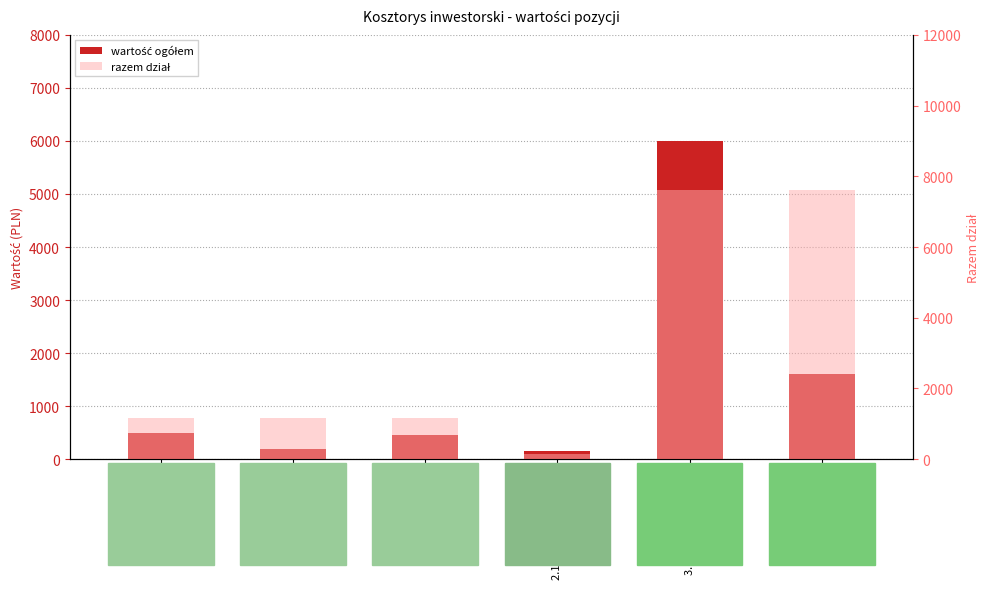

Which has a higher value, 3.2 POE or 1.3 Słupki?

3.2 POE